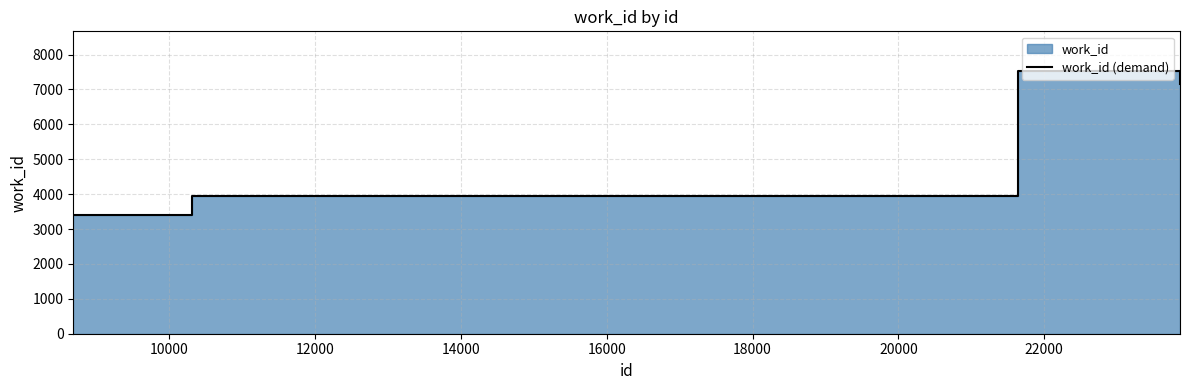

True or false: the data has more than 0 interior local peaks.

False